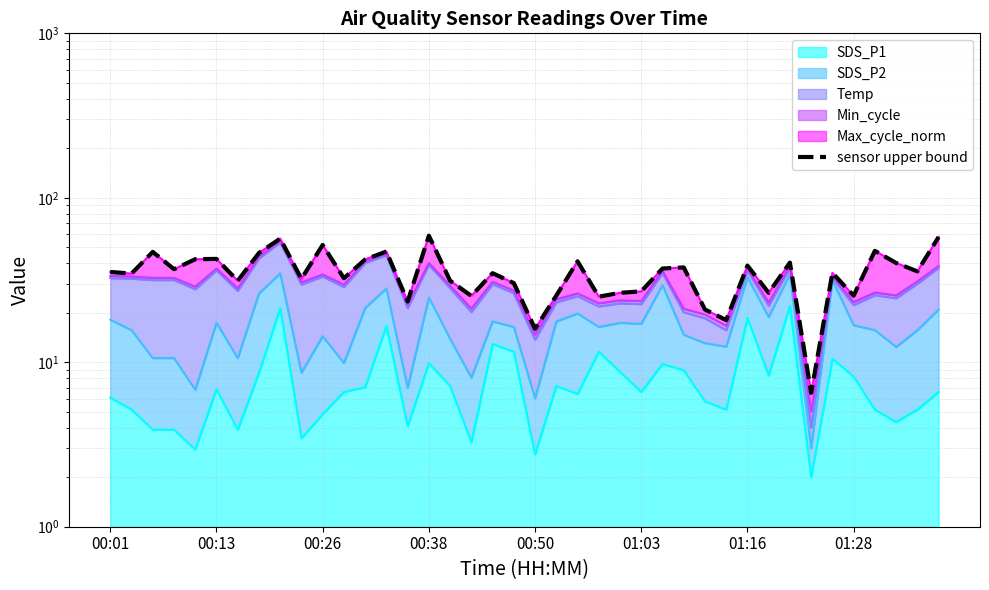

Rank the categories by value from lowest to highest.

33, 20, 29, 28, 14, 23, 17, 21, 35, 31, 24, 25, 19, 01:16, 16, 9, 11, 00:13, 18, 34, 00:01, 38, 00:38, 26, 27, 30, 37, 32, 22, 12, 00:50, 01:03, 01:28, 00:26, 13, 36, 10, 8, 39, 15